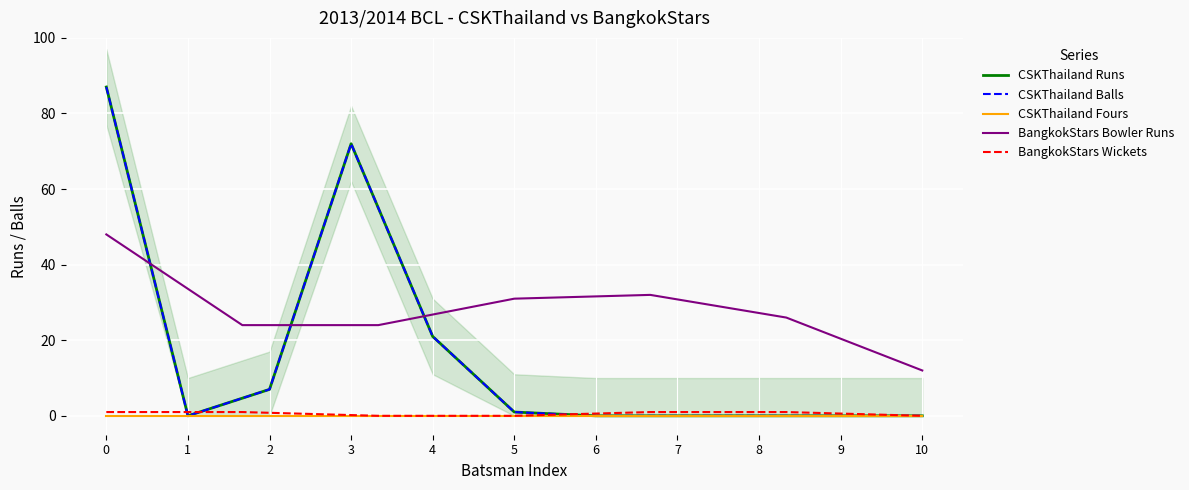

How many interior local peaks does the CSKThailand Runs series have?

1